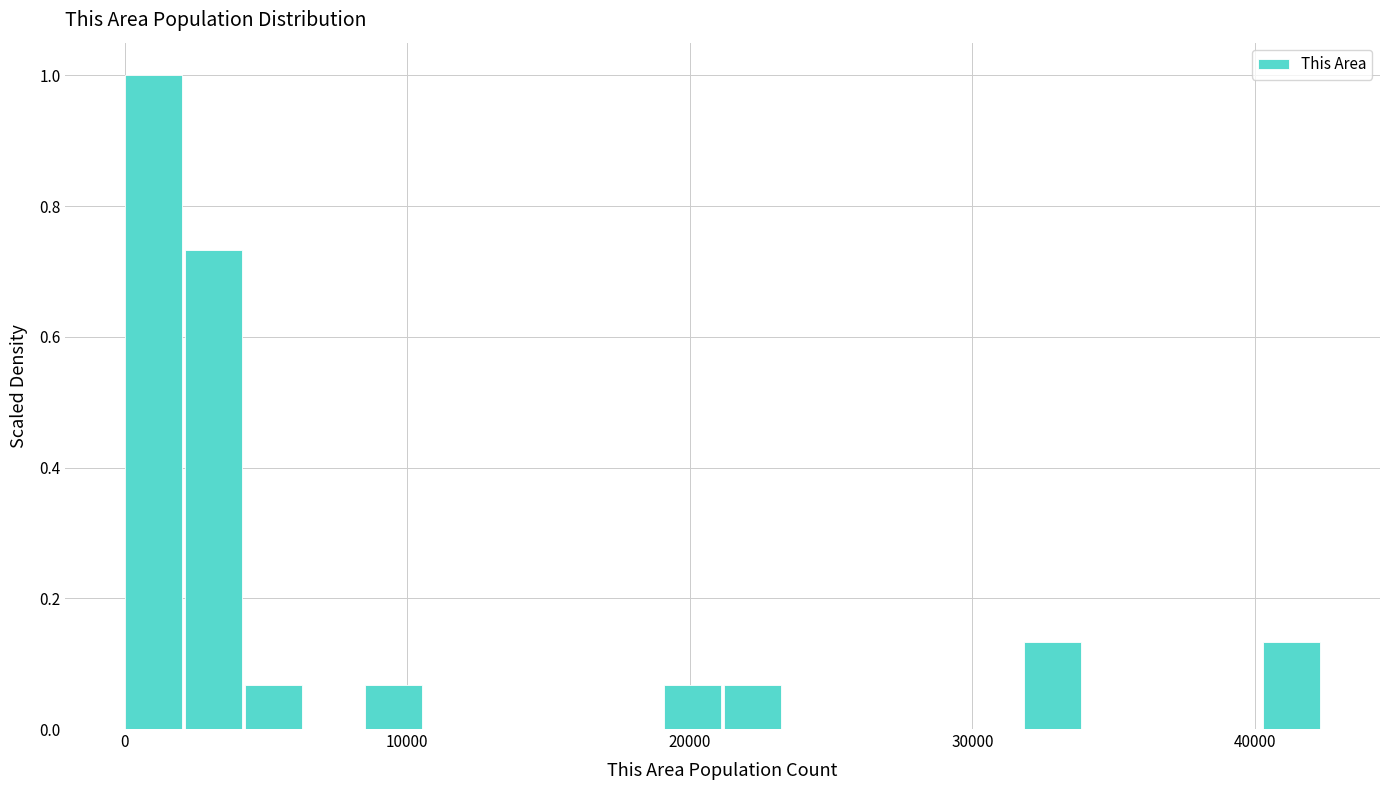

Around what value on the x-axis is the tallest bar? Give the approximate position of its centre, as read against the axis.

1000